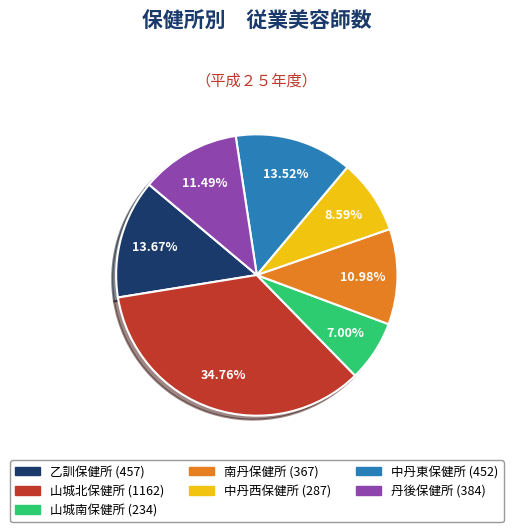

Does 山城南保健所 account for over 50% of the chart?

No